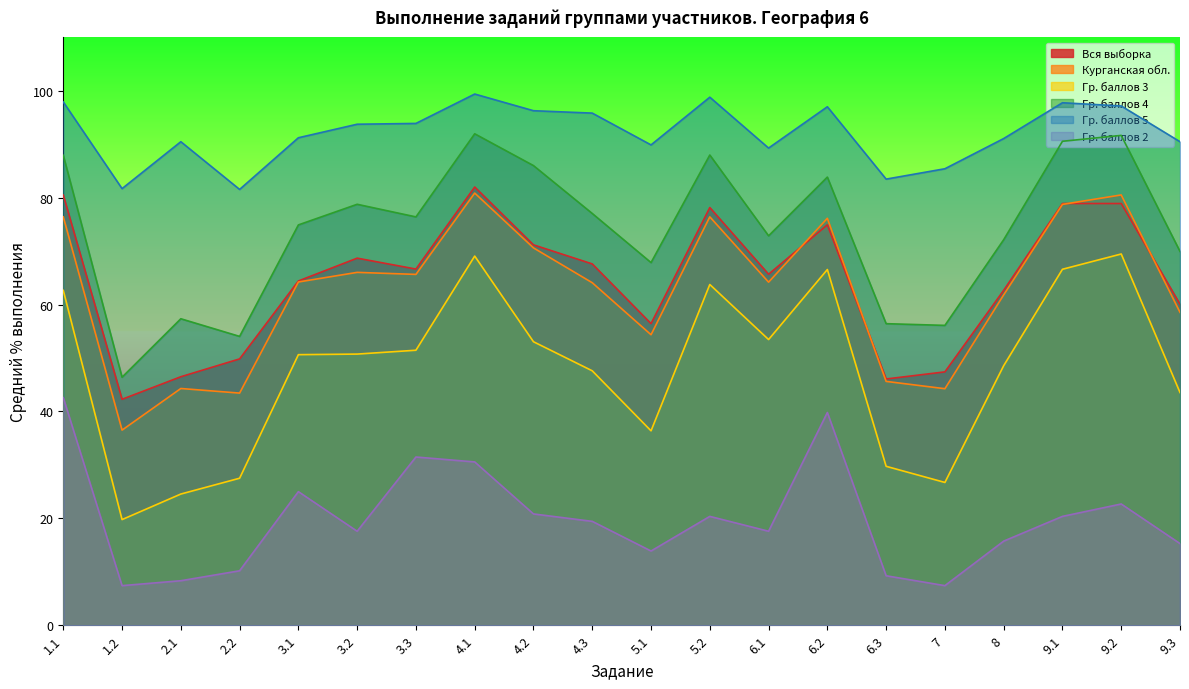

How many data points in Гр. баллов 3 are above 50?

11